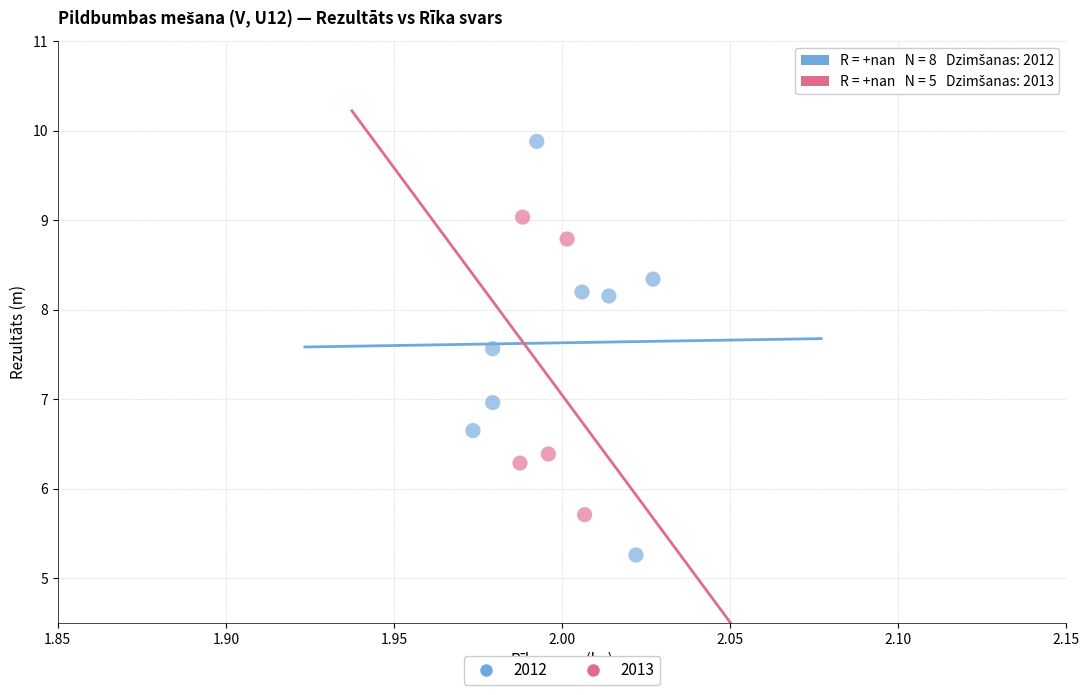

Which series has the widest spread of Y values?

2012